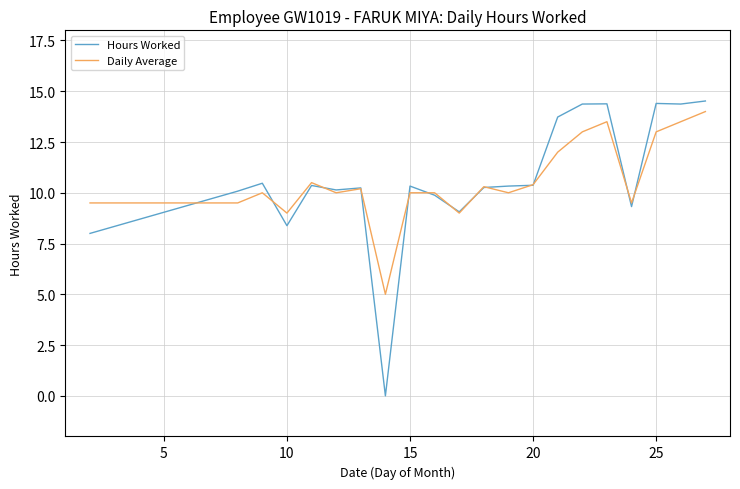

Which series has the largest range (max minus min)?

Hours Worked